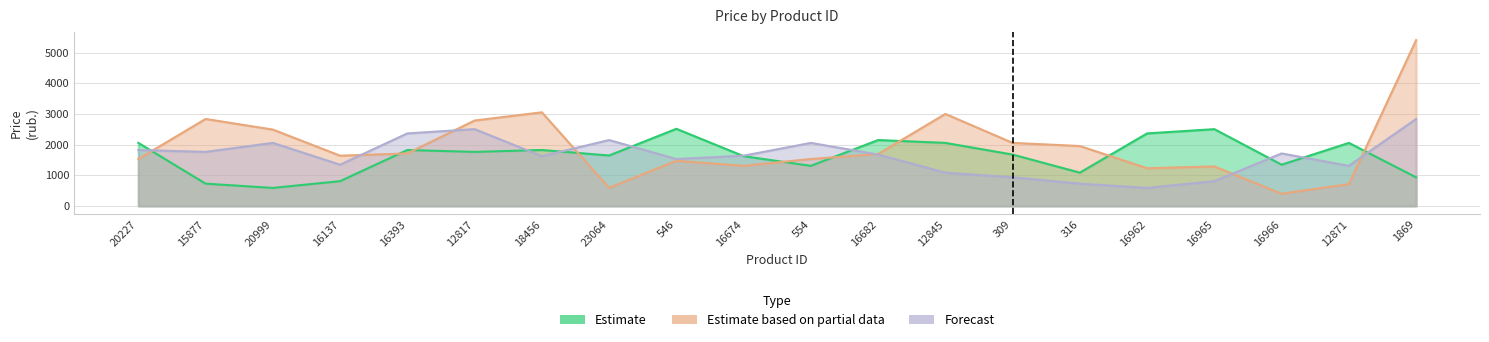

What is the spread (max minus min) of values at 554?

747.8